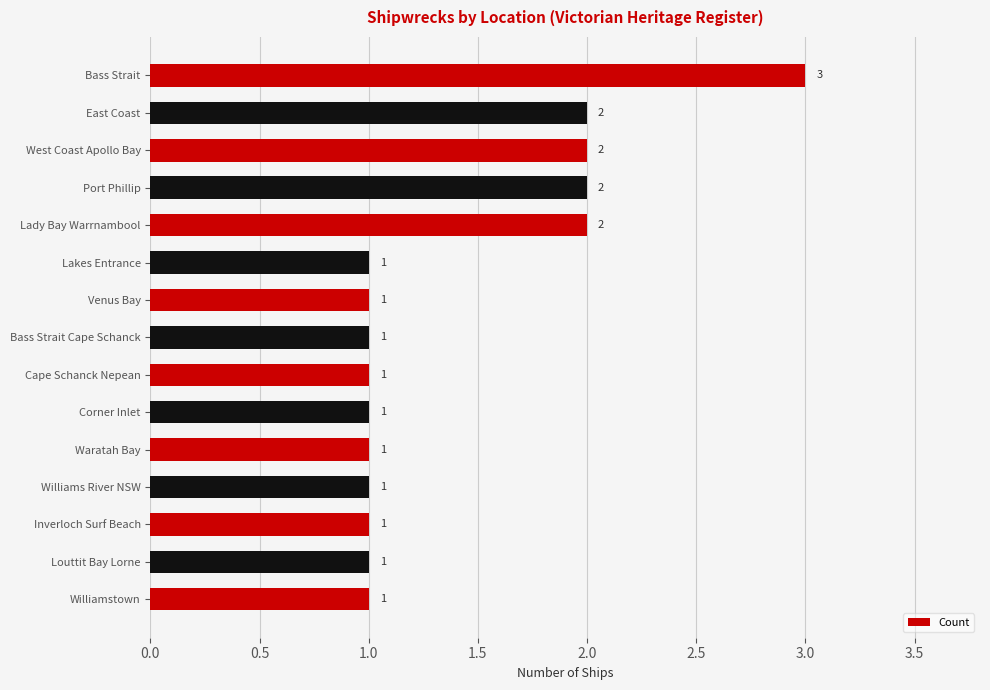

How many bars are there in total?

15